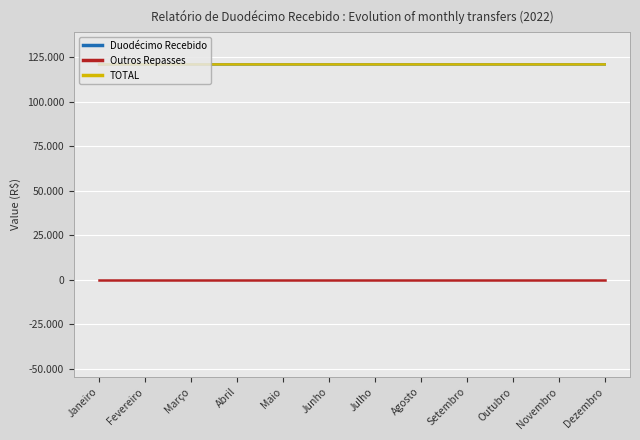

Is this an area chart (filled region under the line)?

No